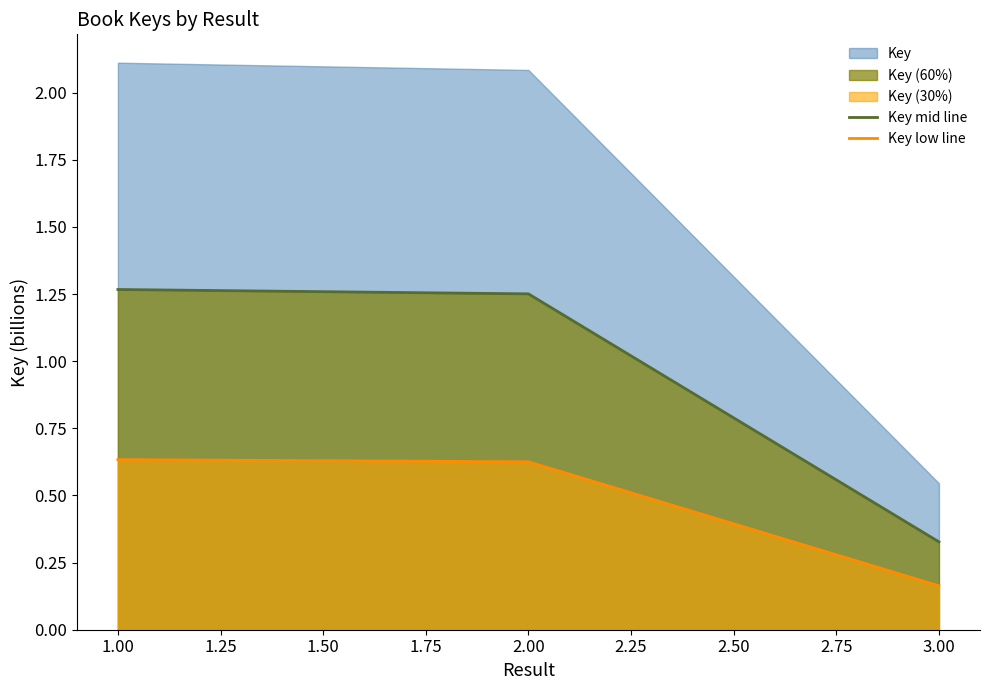

Does the chart have visible grid lines?

No